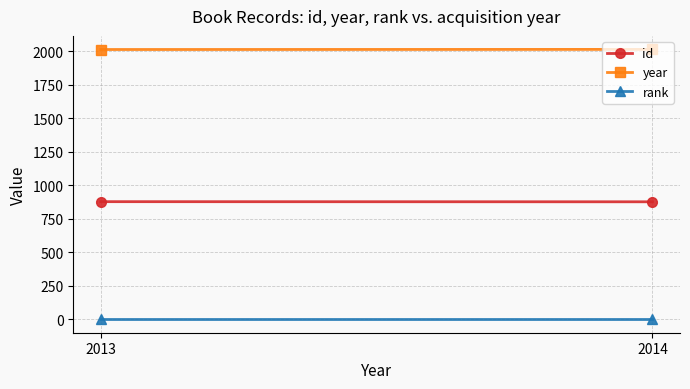

What is the sum of all year values?

4027